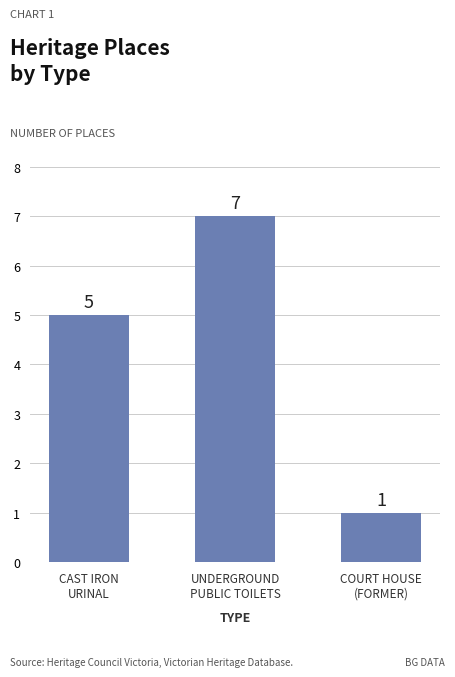

Which category has the lowest value across all series?

COURT HOUSE
(FORMER)